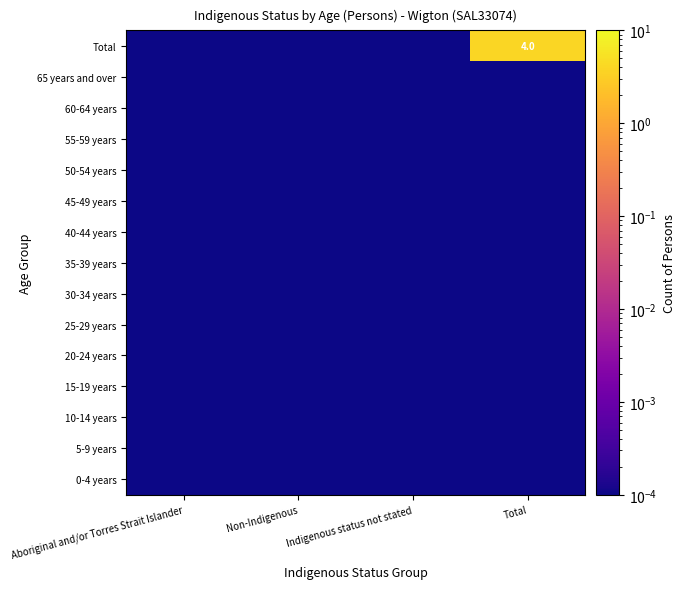

Which has a higher value, Total or Aboriginal and/or Torres Strait Islander?

Total